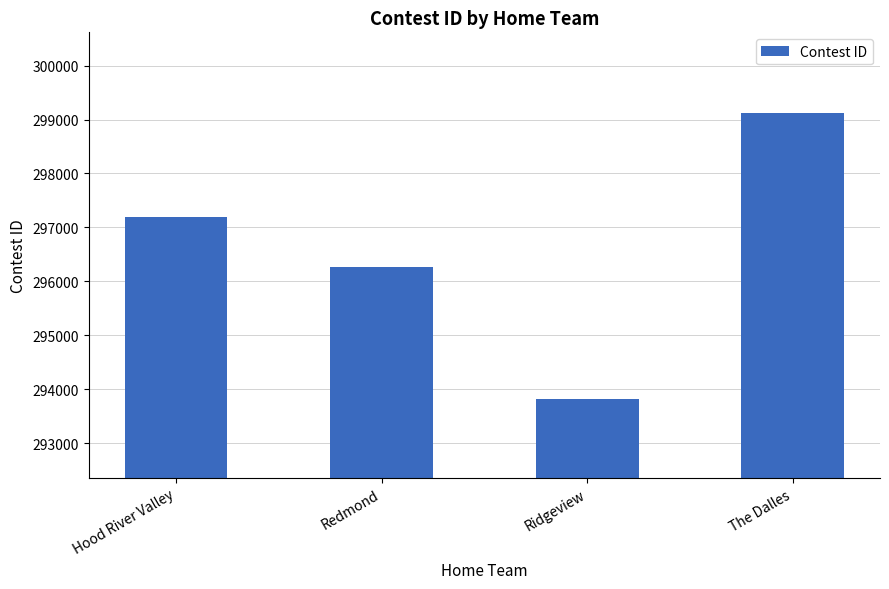

Approximately how many times larger is the value at Redmond compared to Hood River Valley?

1.0